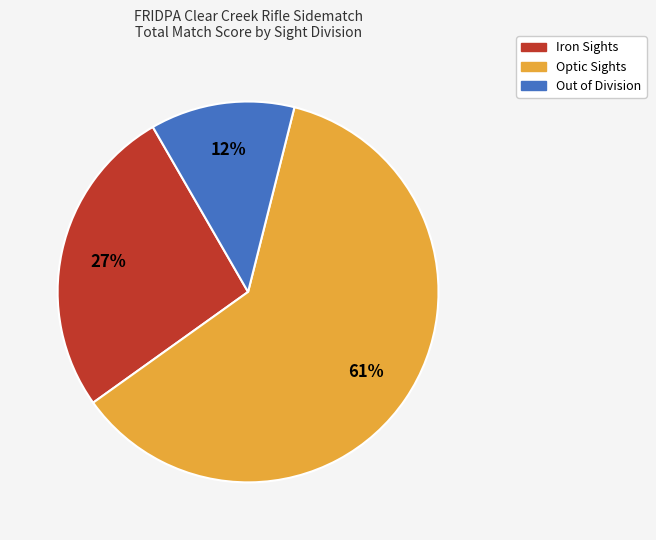

Does any single category account for the majority?

Yes